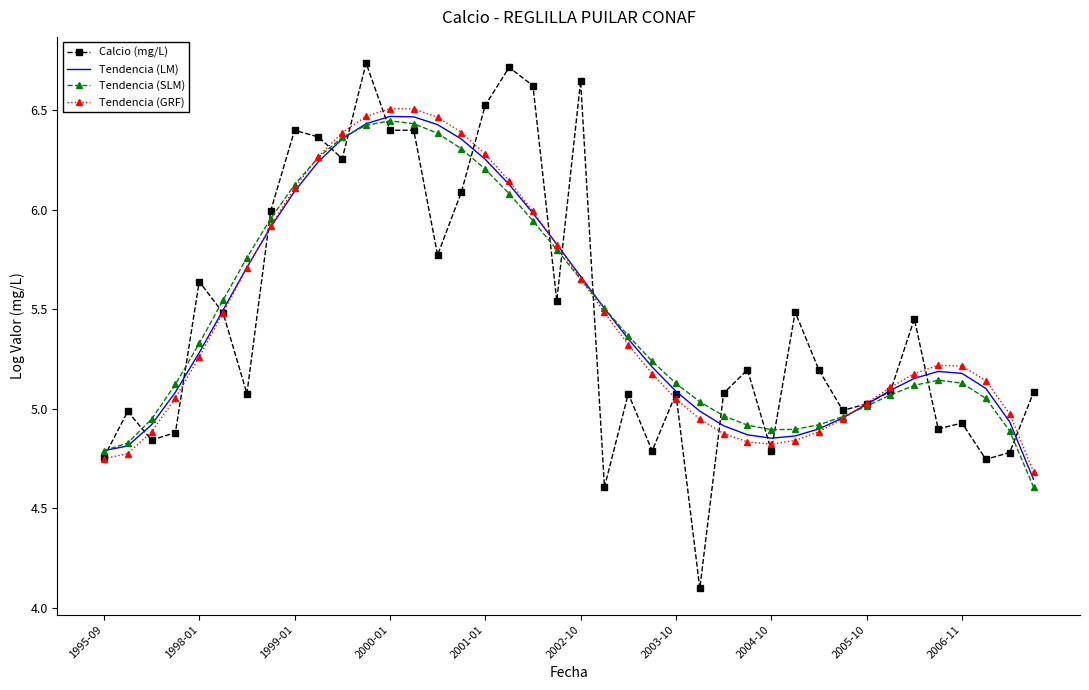

Which series has the widest spread of values?

Calcio (mg/L)